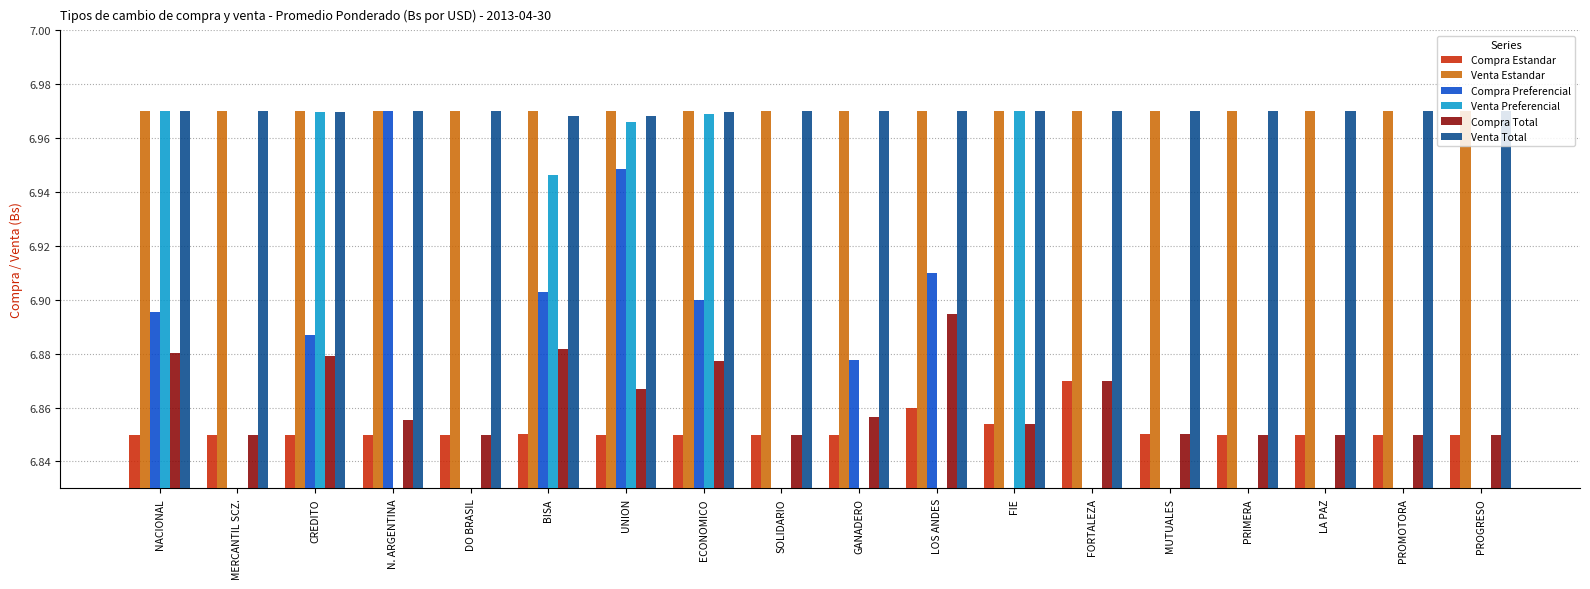

How many data points in Compra Preferencial are above 6?

8